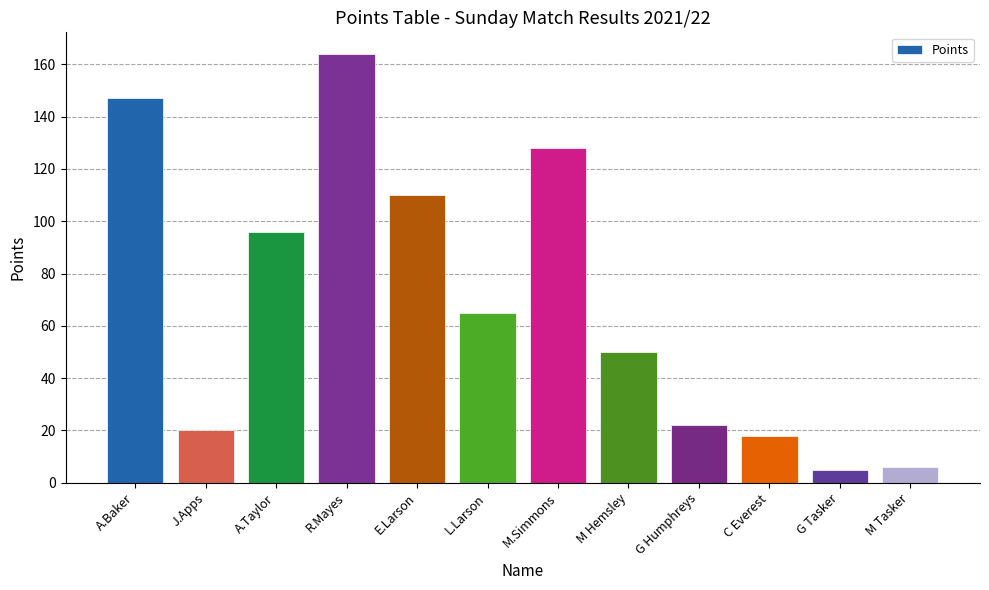

How many bars are there in total?

12